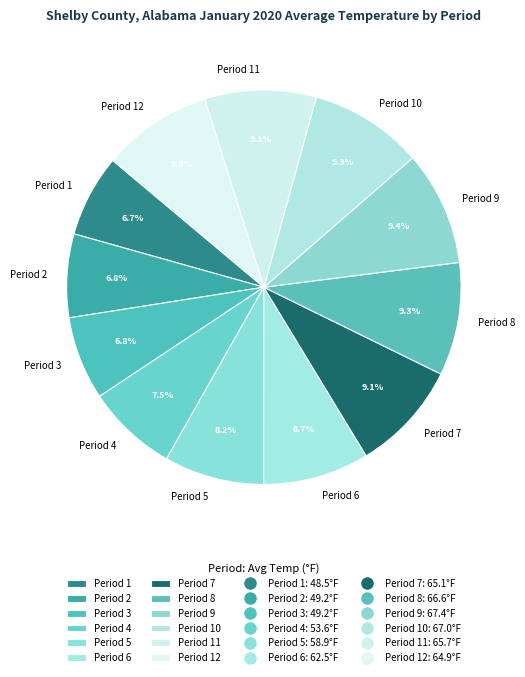

Does any single category account for the majority?

No